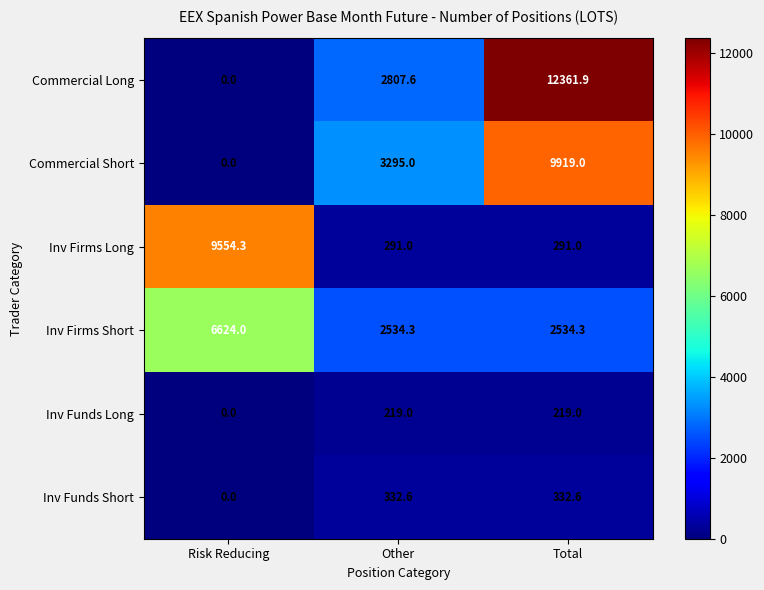

What is the sum of the Inv Firms Long values at Risk Reducing and Other?

9845.3